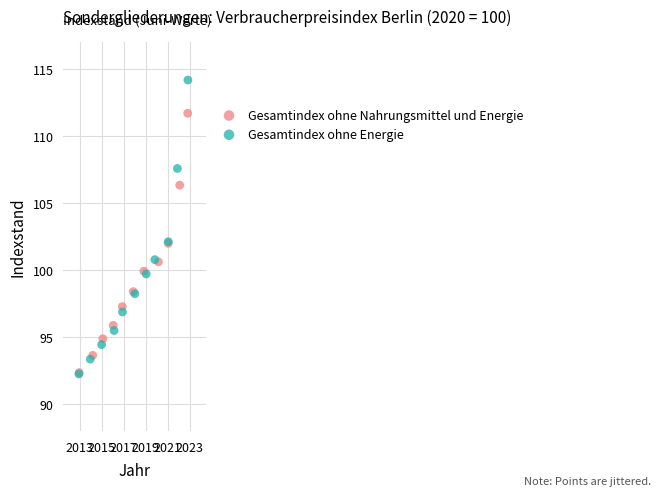

Which series has the widest spread of Y values?

Gesamtindex ohne Energie